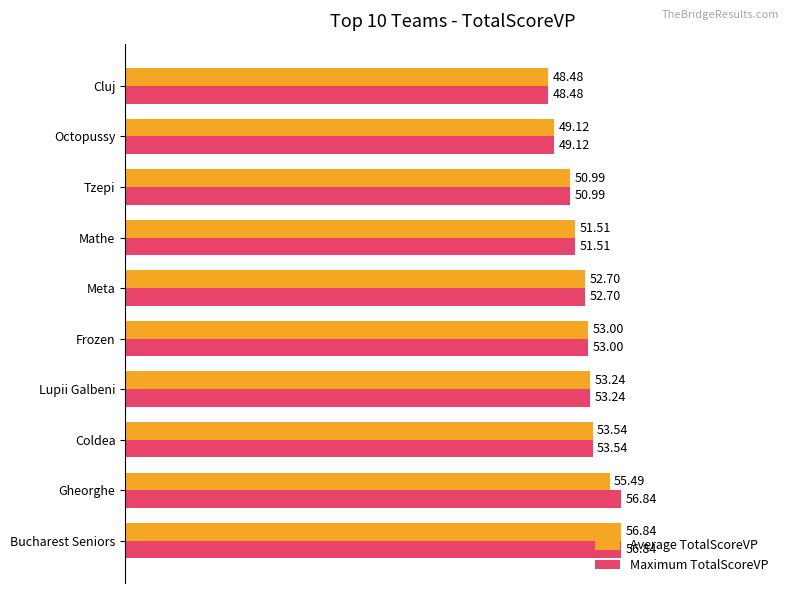

At which label does Average TotalScoreVP reach its minimum?

Cluj